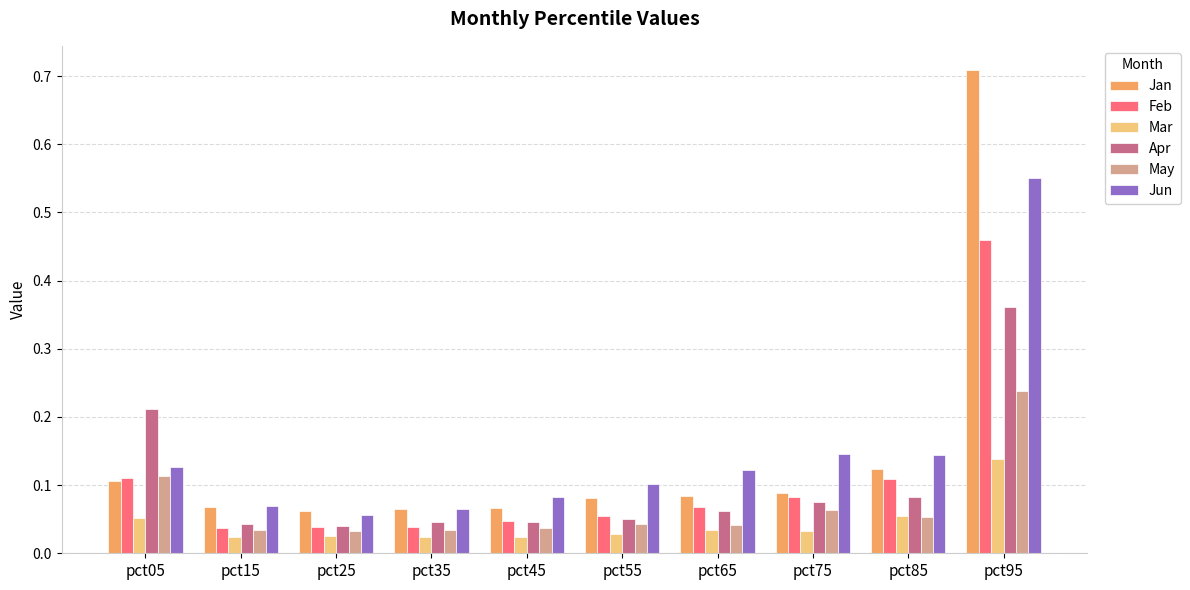

Which series has the largest range (max minus min)?

Jan